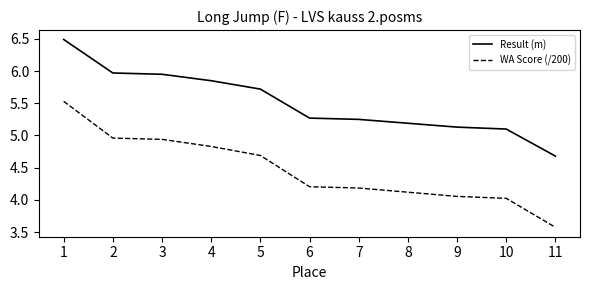

The WA Score (/200) series shows 4.2 at 6. True or false?

True